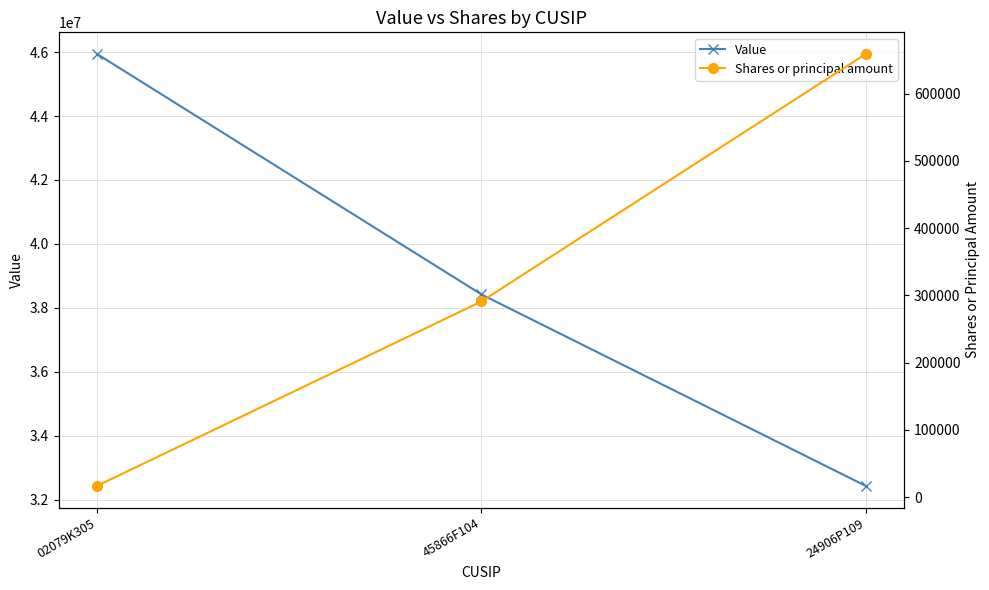

What is the difference between the Value values at 45866F104 and 02079K305?

7520000